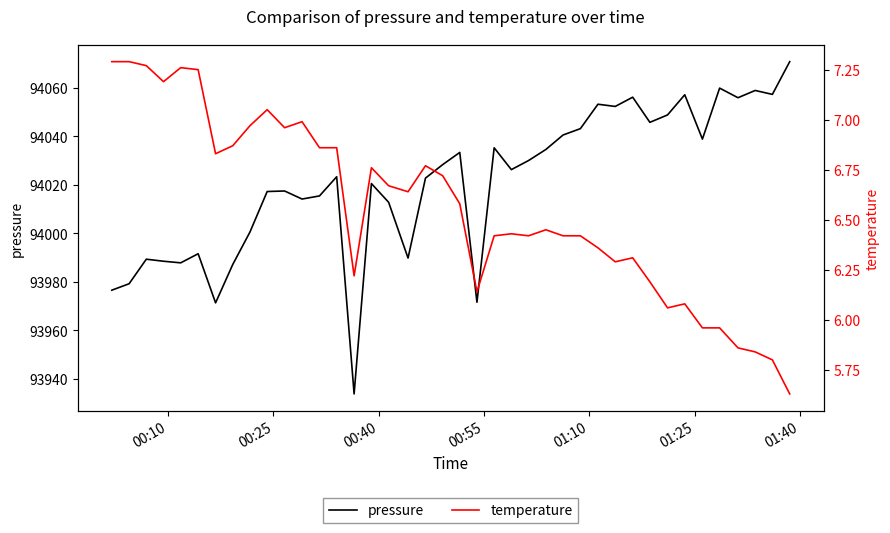

What are all the series names shown in the legend?

pressure, temperature